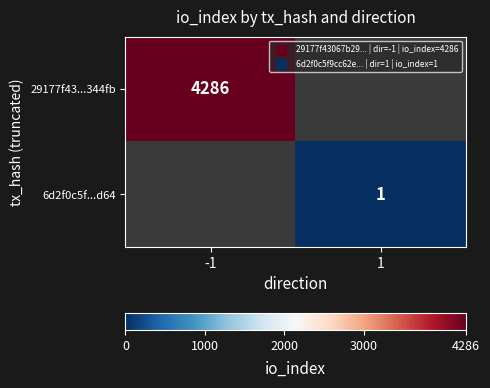

What is the total value across all series at -1?

4286